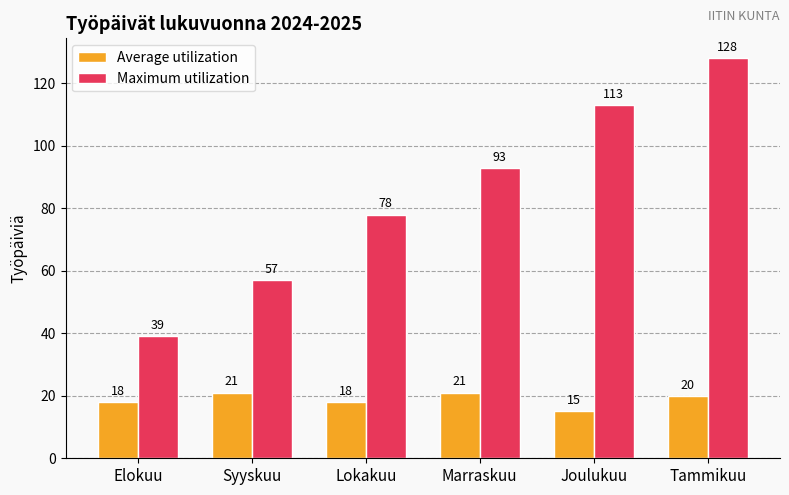

How many bars are there in total?

12